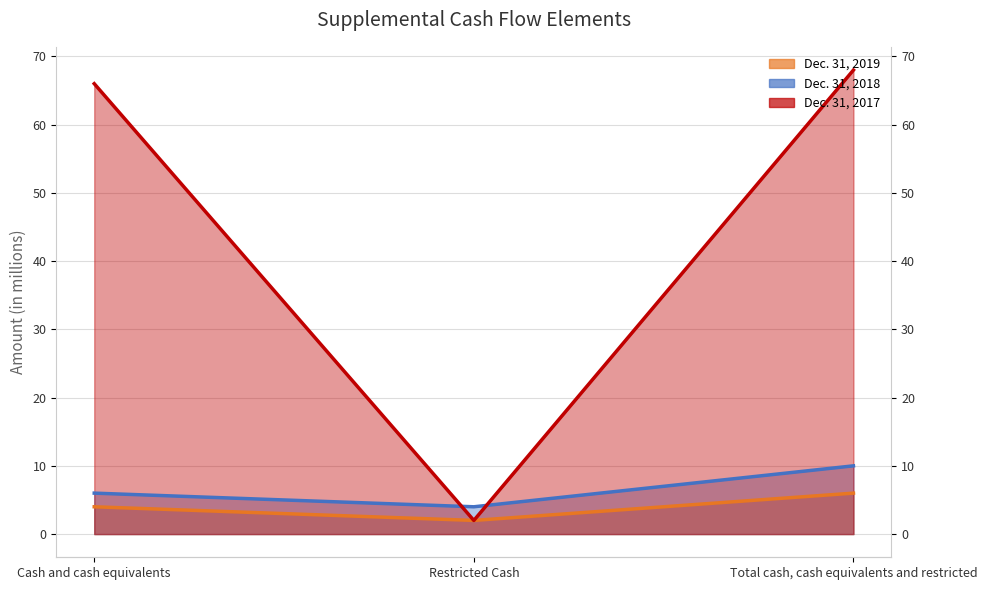

At which label does Dec. 31, 2019 first exceed 4?

Total cash, cash equivalents and restricted